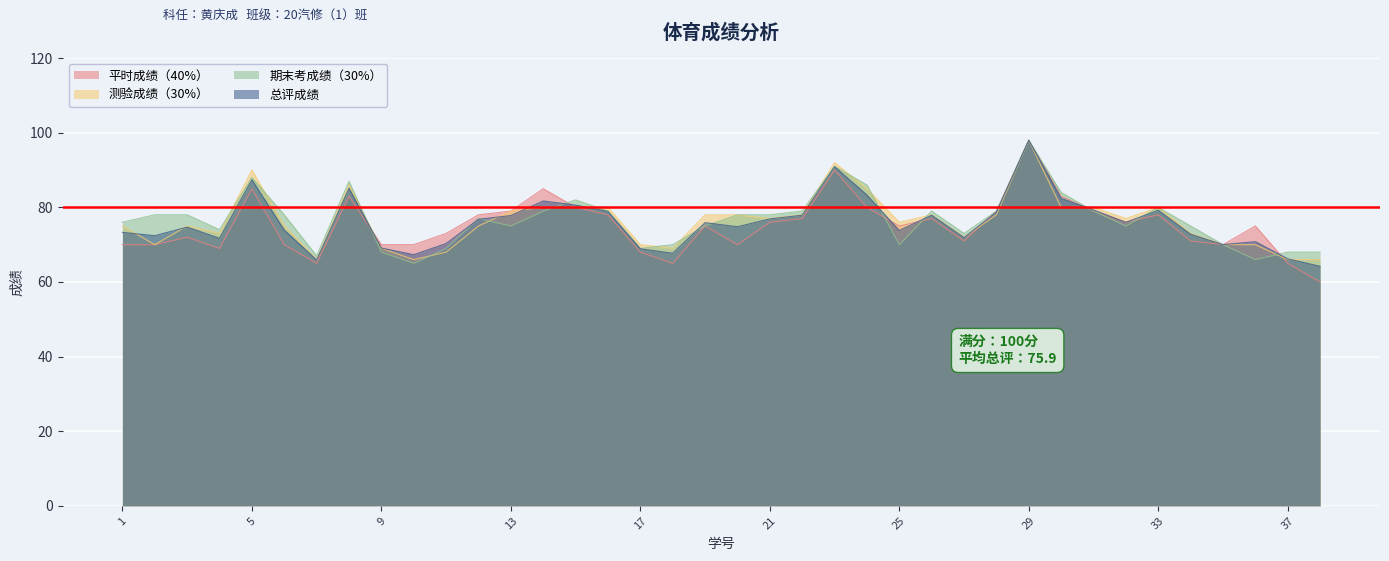

Which series has the largest total across all categories?

期末考成绩（30%）